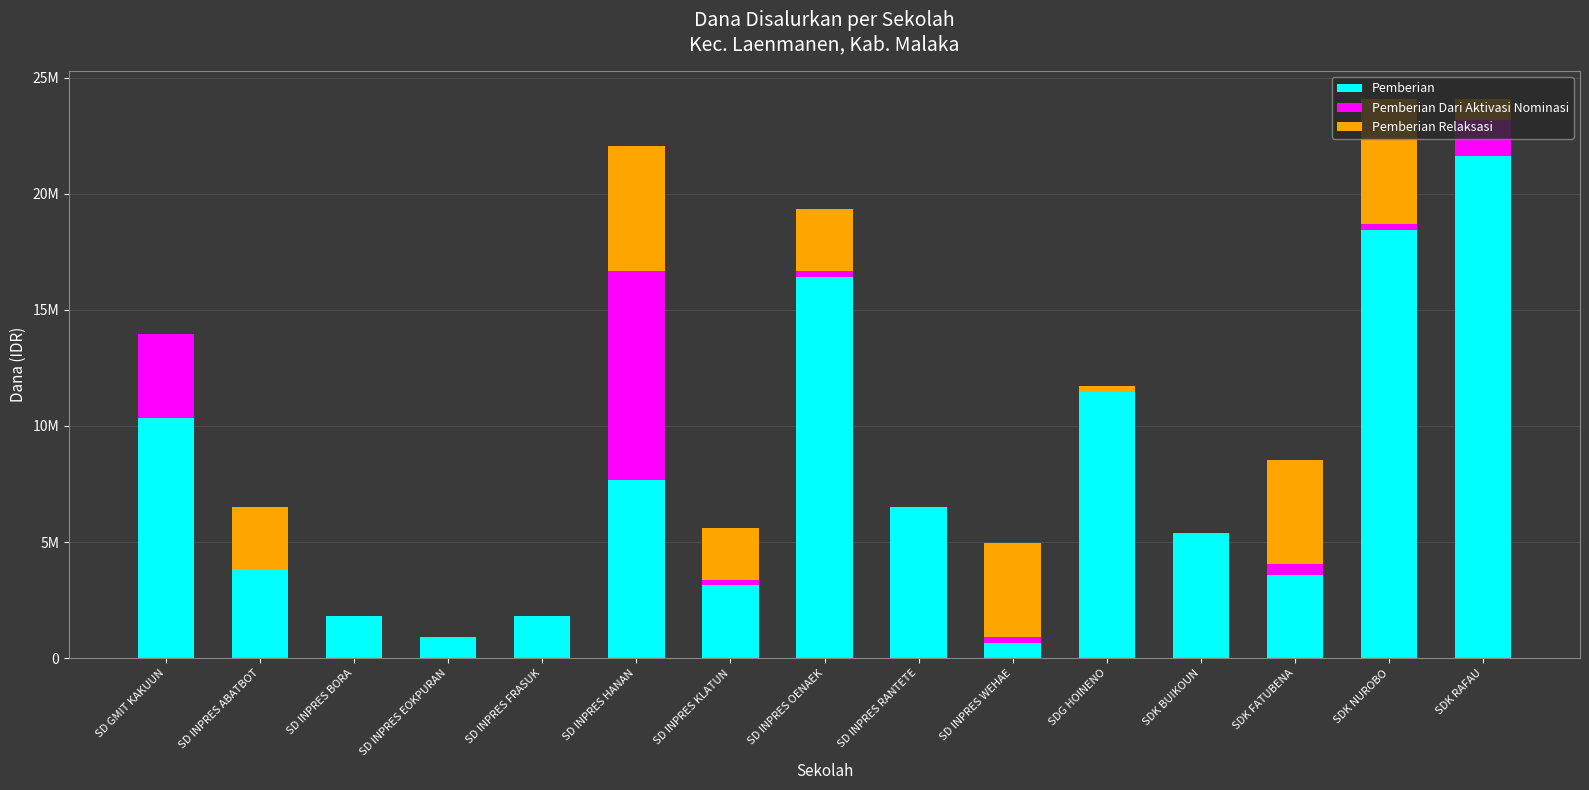

Which series changed the most between SD GMIT KAKUUN and SD INPRES BORA?

Pemberian